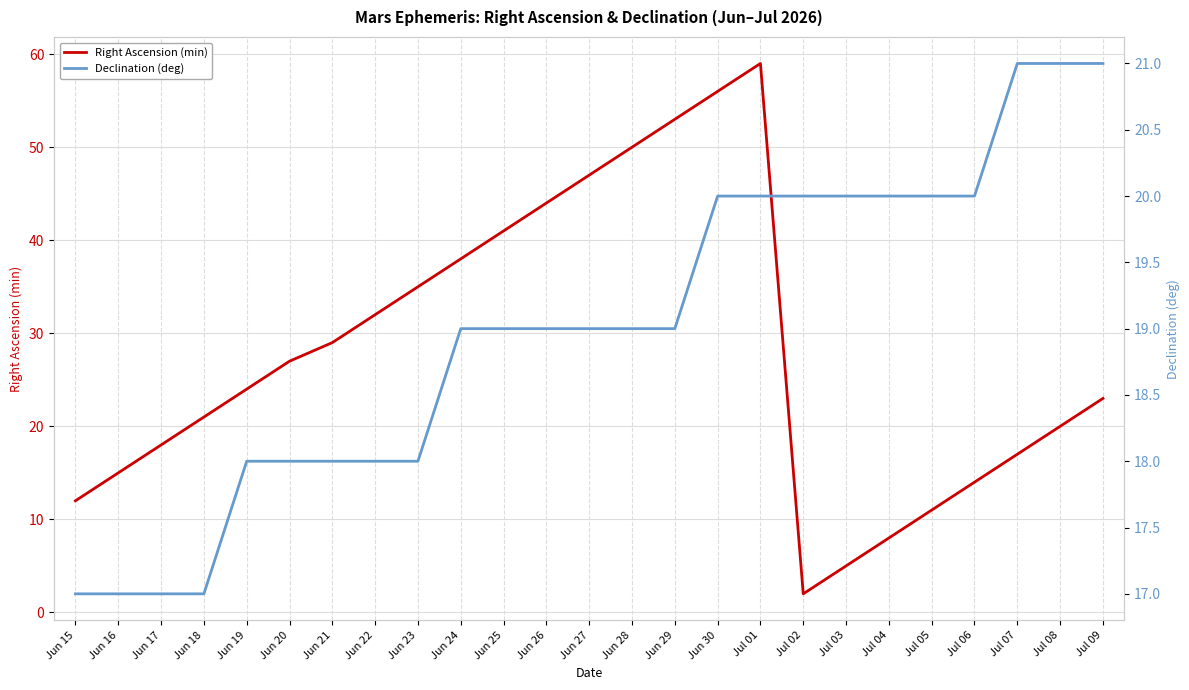

Which series has the largest total across all categories?

Right Ascension (min)